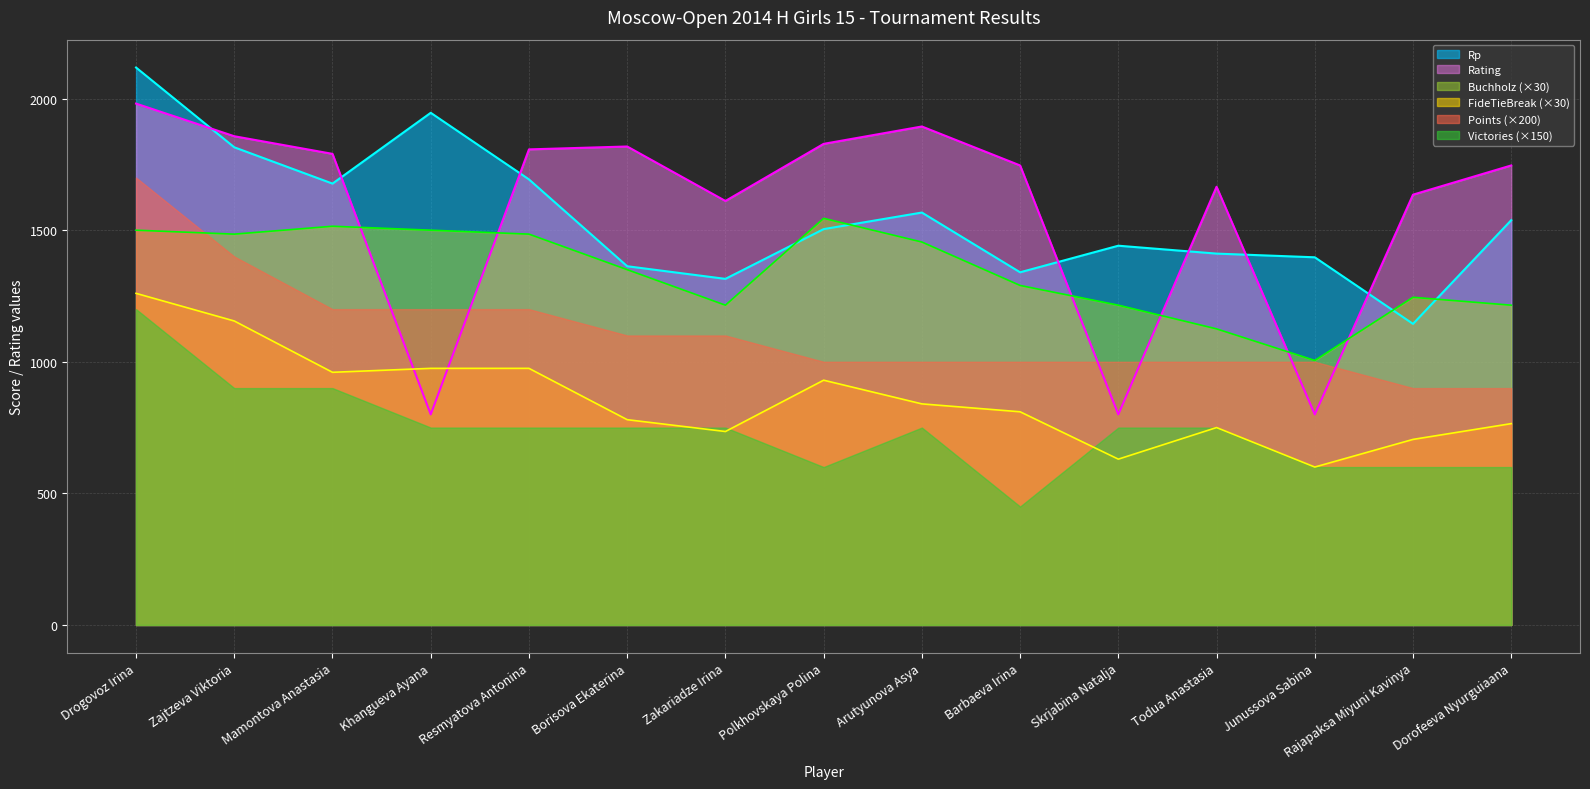

At which category is the sum across all series the highest?

Drogovoz Irina